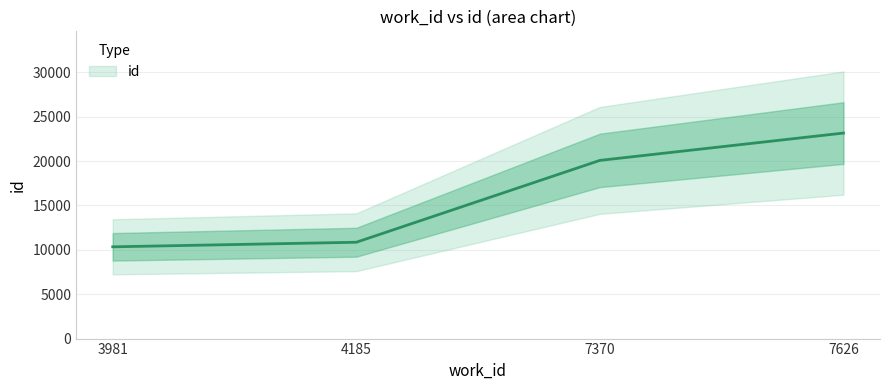

Count the number of categories in the chart.

4